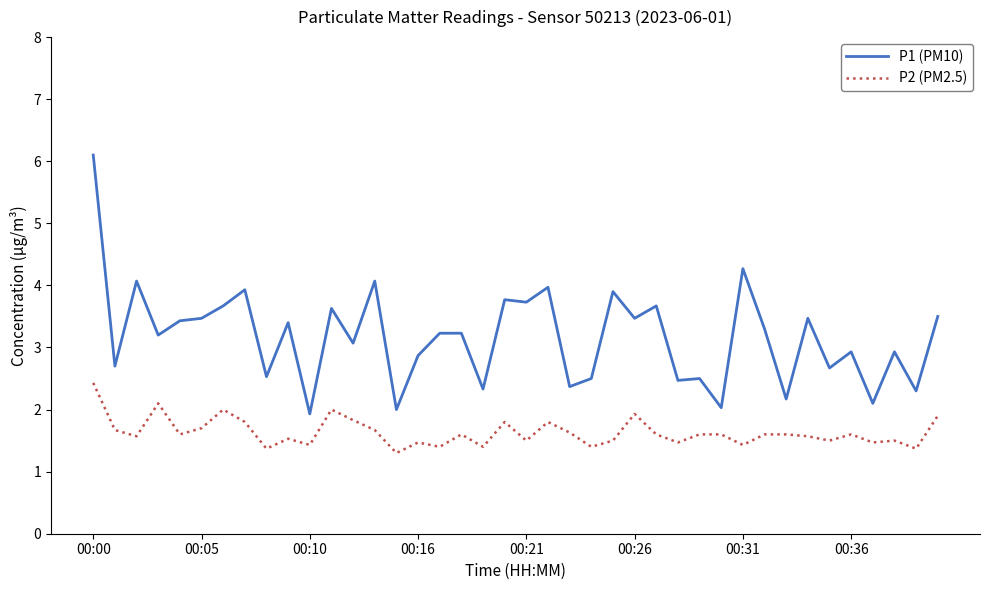

Which series has the widest spread of values?

P1 (PM10)